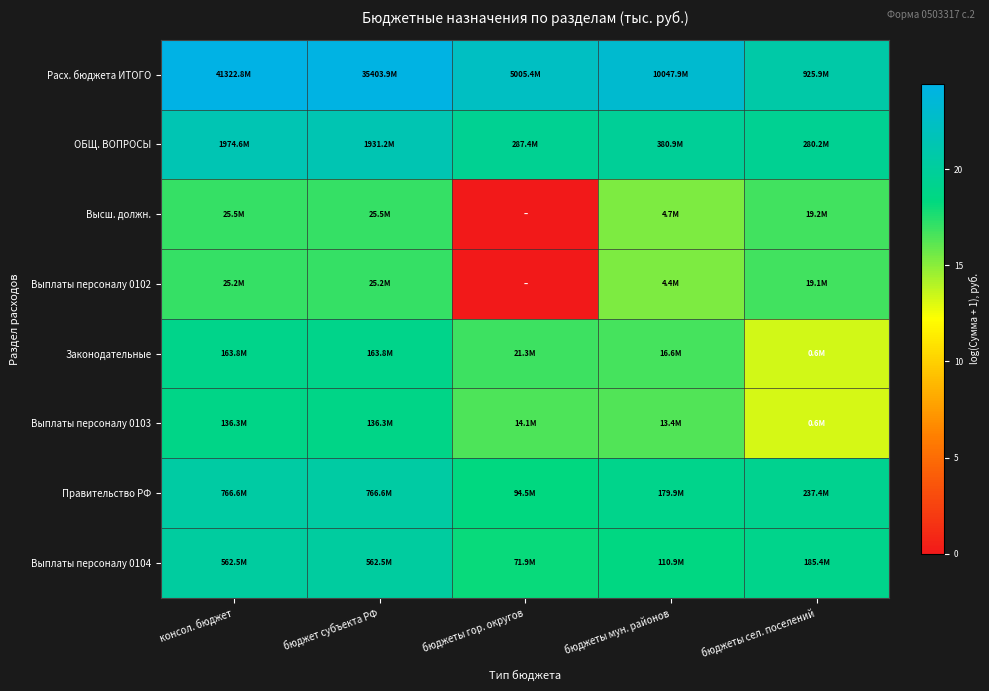

Reading right to left, what are all the values shown in this chart?

Расх. бюджета ИТОГО: бюджеты сел. поселений=20.6	бюджеты мун. районов=23.0	бюджеты гор. округов=22.3	бюджет субъекта РФ=24.3	консол. бюджет=24.4
ОБЩ. ВОПРОСЫ: бюджеты сел. поселений=19.5	бюджеты мун. районов=19.8	бюджеты гор. округов=19.5	бюджет субъекта РФ=21.4	консол. бюджет=21.4
Высш. должн.: бюджеты сел. поселений=16.8	бюджеты мун. районов=15.4	бюджеты гор. округов=0.0	бюджет субъекта РФ=17.1	консол. бюджет=17.1
Выплаты персоналу 0102: бюджеты сел. поселений=16.8	бюджеты мун. районов=15.3	бюджеты гор. округов=0.0	бюджет субъекта РФ=17.0	консол. бюджет=17.0
Законодательные: бюджеты сел. поселений=13.3	бюджеты мун. районов=16.6	бюджеты гор. округов=16.9	бюджет субъекта РФ=18.9	консол. бюджет=18.9
Выплаты персоналу 0103: бюджеты сел. поселений=13.2	бюджеты мун. районов=16.4	бюджеты гор. округов=16.5	бюджет субъекта РФ=18.7	консол. бюджет=18.7
Правительство РФ: бюджеты сел. поселений=19.3	бюджеты мун. районов=19.0	бюджеты гор. округов=18.4	бюджет субъекта РФ=20.5	консол. бюджет=20.5
Выплаты персоналу 0104: бюджеты сел. поселений=19.0	бюджеты мун. районов=18.5	бюджеты гор. округов=18.1	бюджет субъекта РФ=20.1	консол. бюджет=20.1